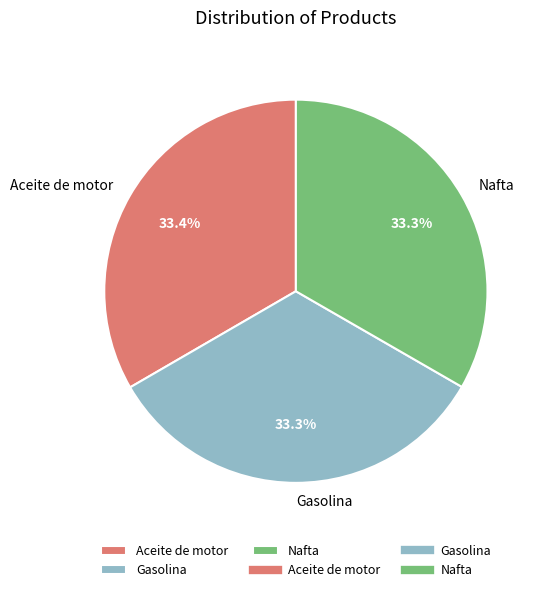

To the nearest percent, what portion does Gasolina represent?

33%